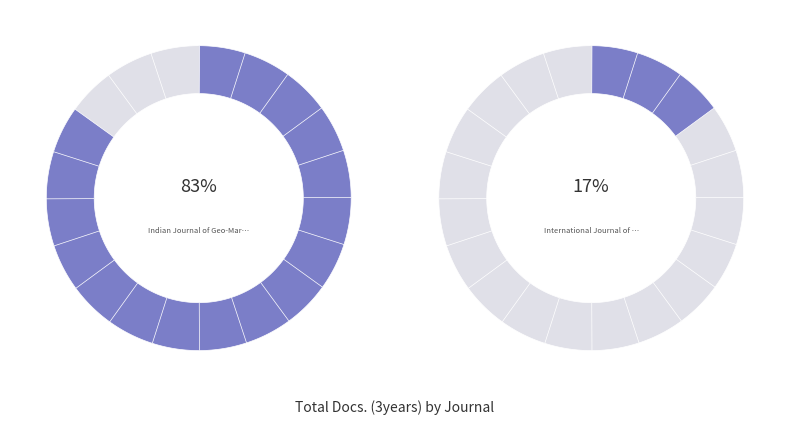

What is the largest slice in the pie chart?

Indian Journal of Geo-Marine Sciences